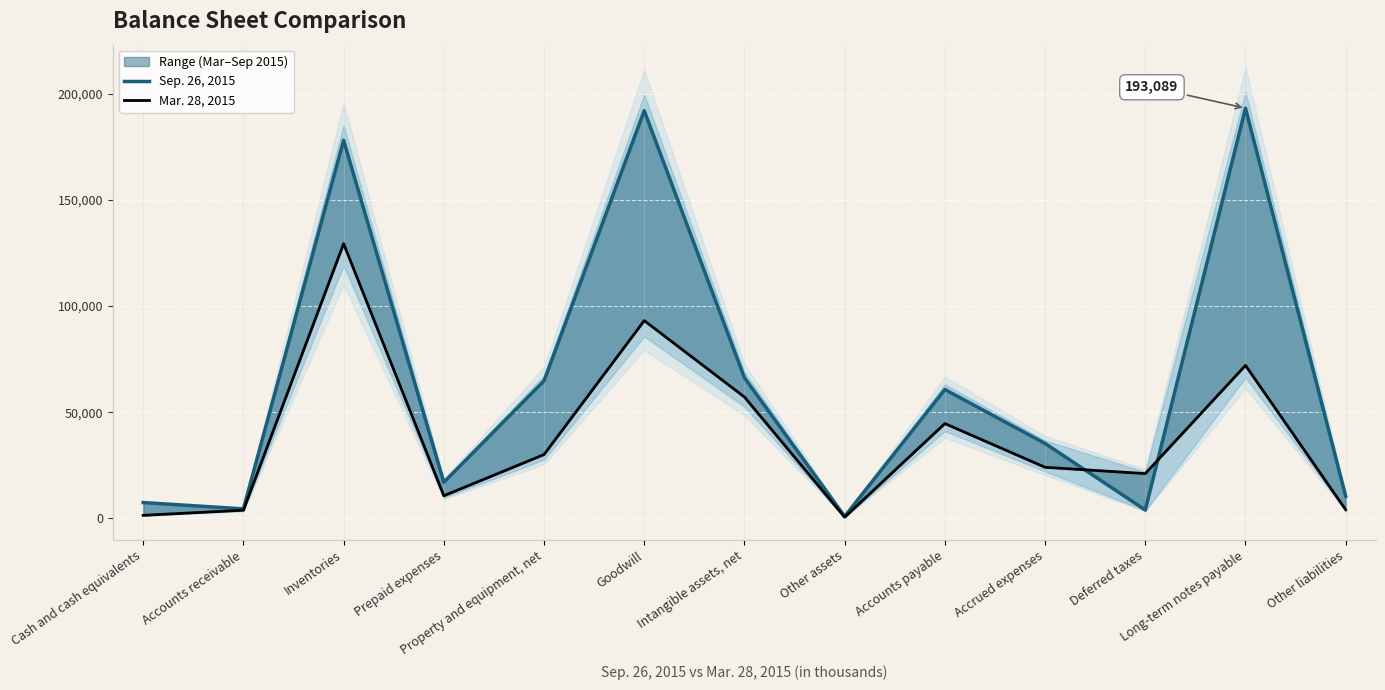

At which category is the sum across all series the highest?

Inventories